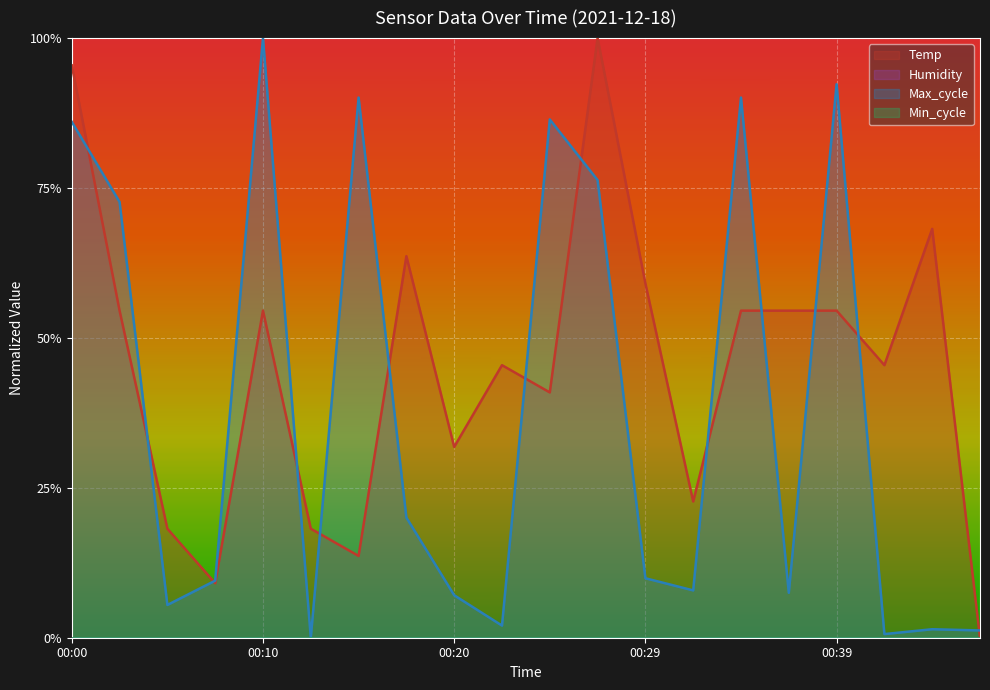

At which category does the chart reach its peak across all series?

00:27